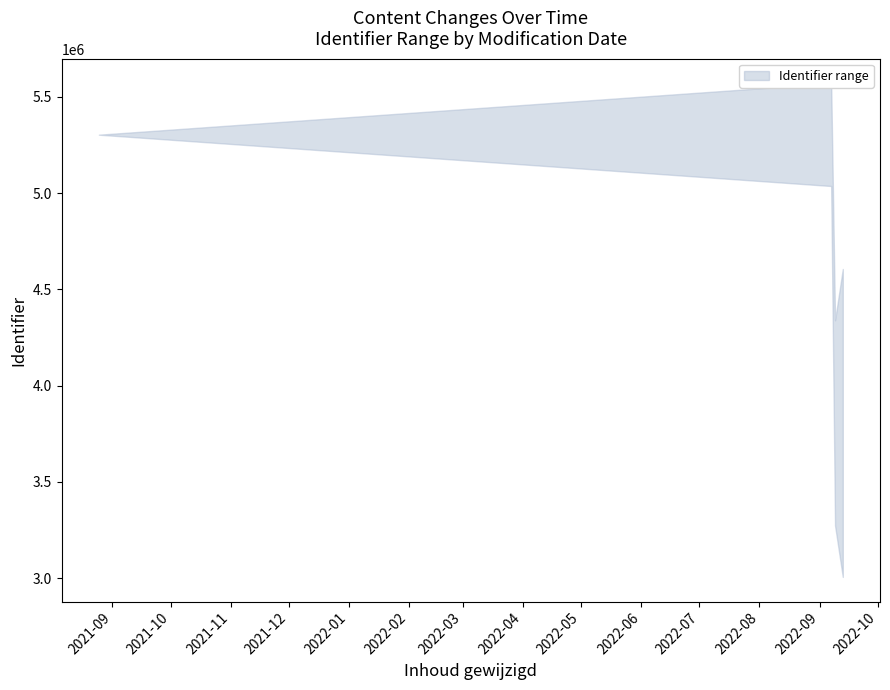

True or false: upper and lower intersect in this chart.

False